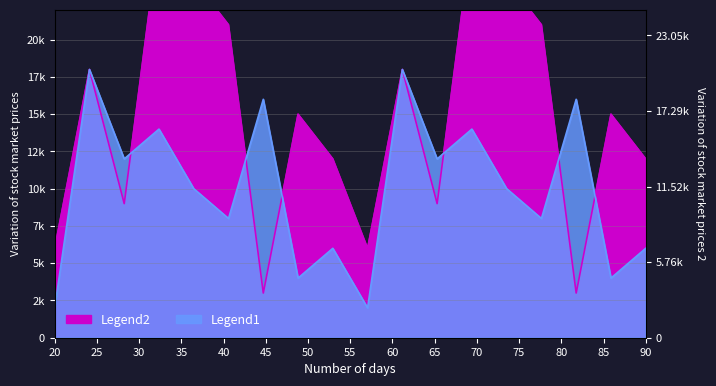

At how many categories does at least one series exceed 5898?

18